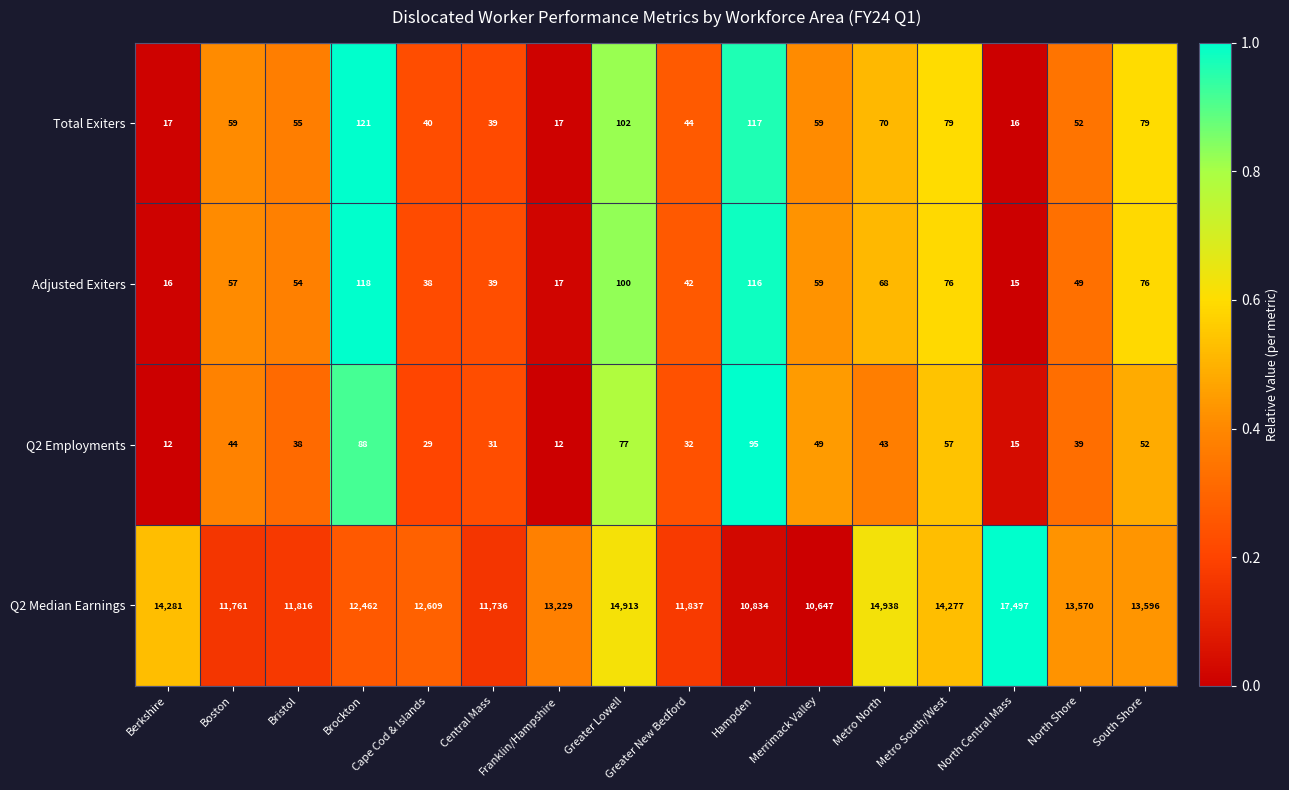

At how many categories does at least one series exceed 12104?

10